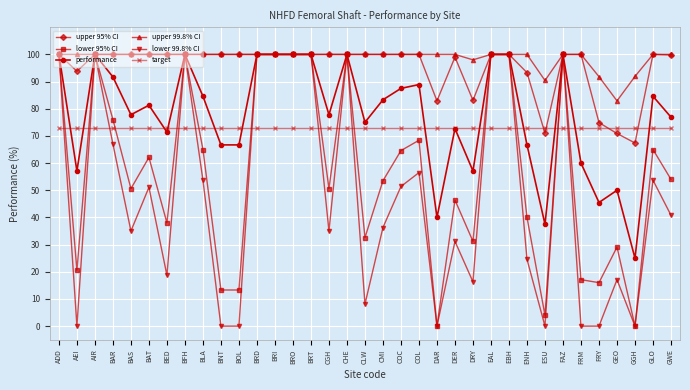

What are all the series names shown in the legend?

upper 95% CI, lower 95% CI, performance, upper 99.8% CI, lower 99.8% CI, target